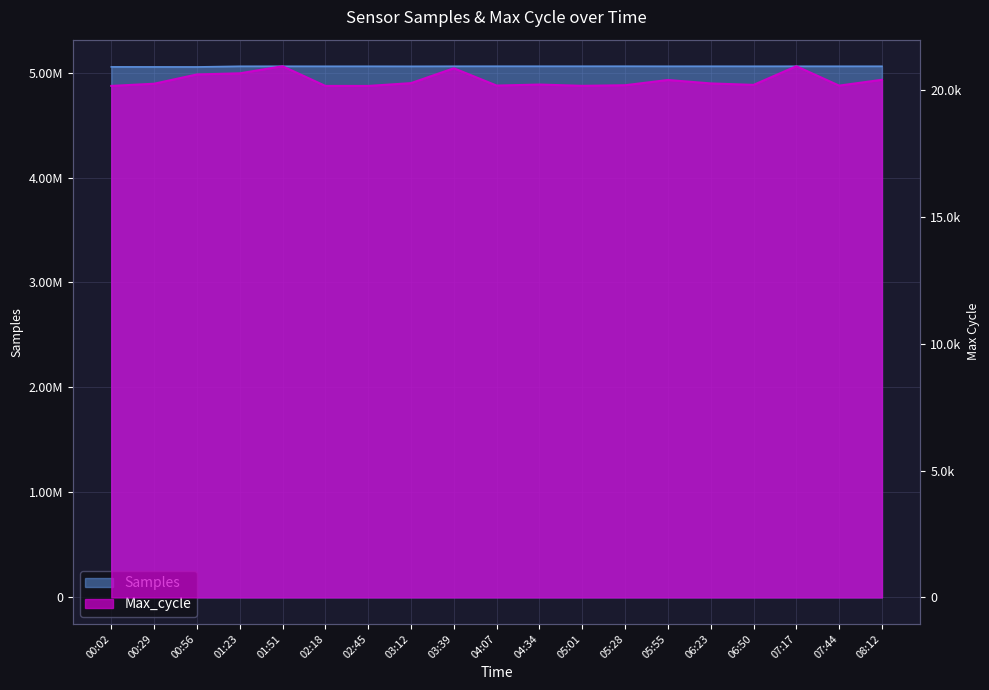

What is the smallest value displayed?

20173